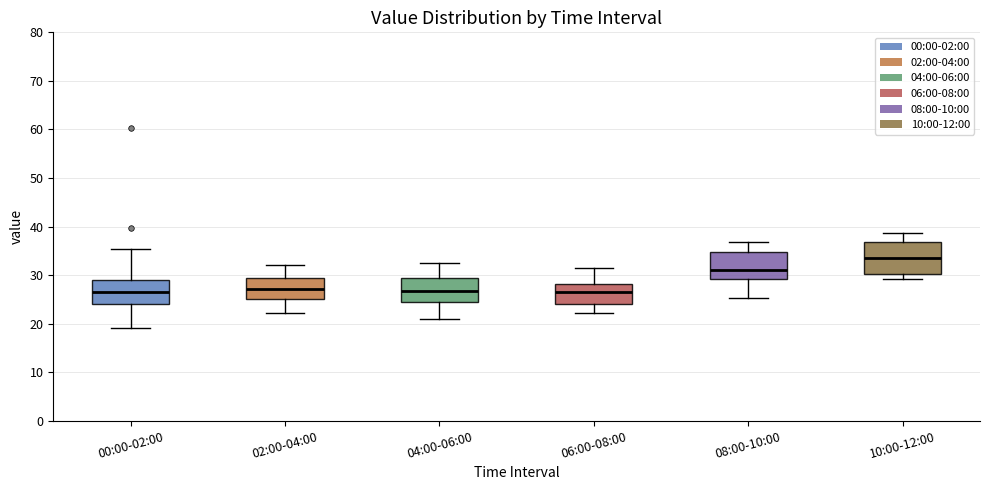

Reading left to right, read every box against the y-axis: the position of its median line, the range the box covers, and the ends of its whiskers. The values are not printed on the chart, so give them approximately, as read against the axis.

00:00-02:00: median 27, box 24 to 29, whiskers 19 to 35
02:00-04:00: median 27, box 25 to 29, whiskers 22 to 32
04:00-06:00: median 27, box 25 to 29, whiskers 21 to 33
06:00-08:00: median 27, box 24 to 28, whiskers 22 to 32
08:00-10:00: median 31, box 29 to 35, whiskers 25 to 37
10:00-12:00: median 33, box 30 to 37, whiskers 29 to 39